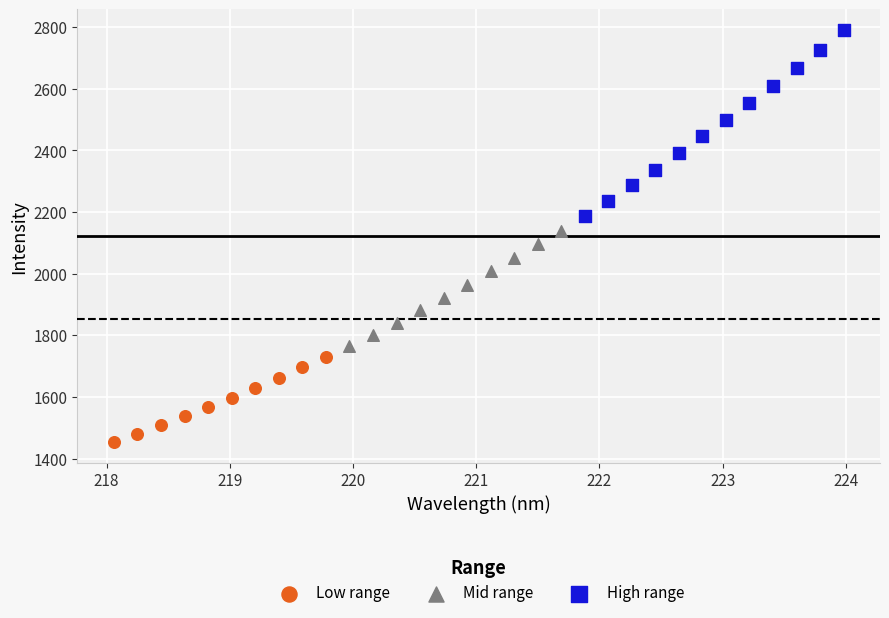

Which series contains the lowest Y value?

Low range